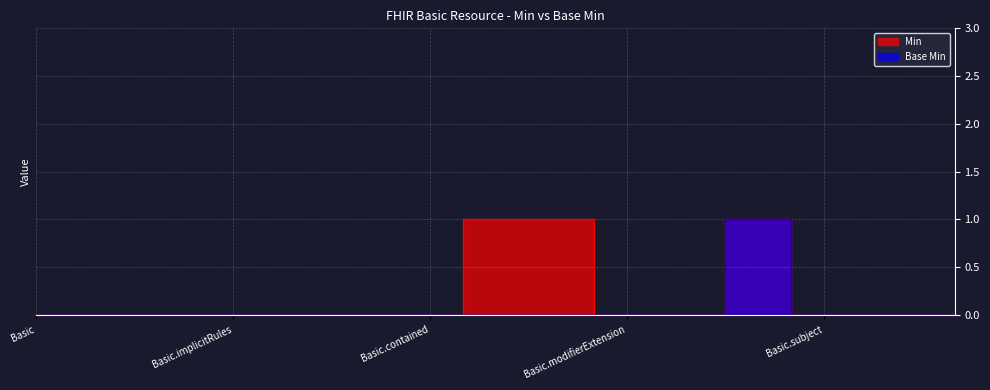

Does the chart display data point markers on the line(s)?

No